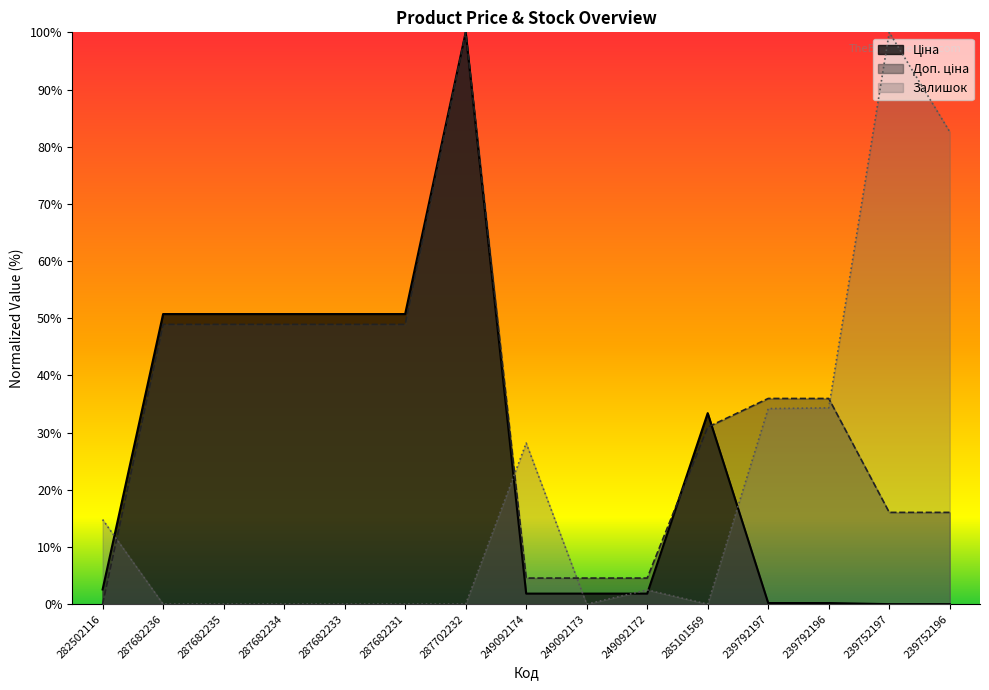

In Залишок, how many points are higher than both neighbors (excluding endpoints)?

3